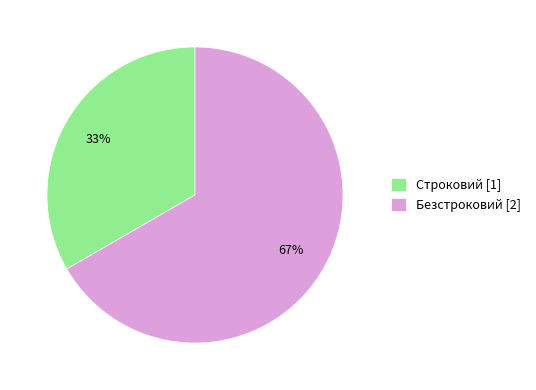

Is it true that Строковий is 33% of the pie?

True